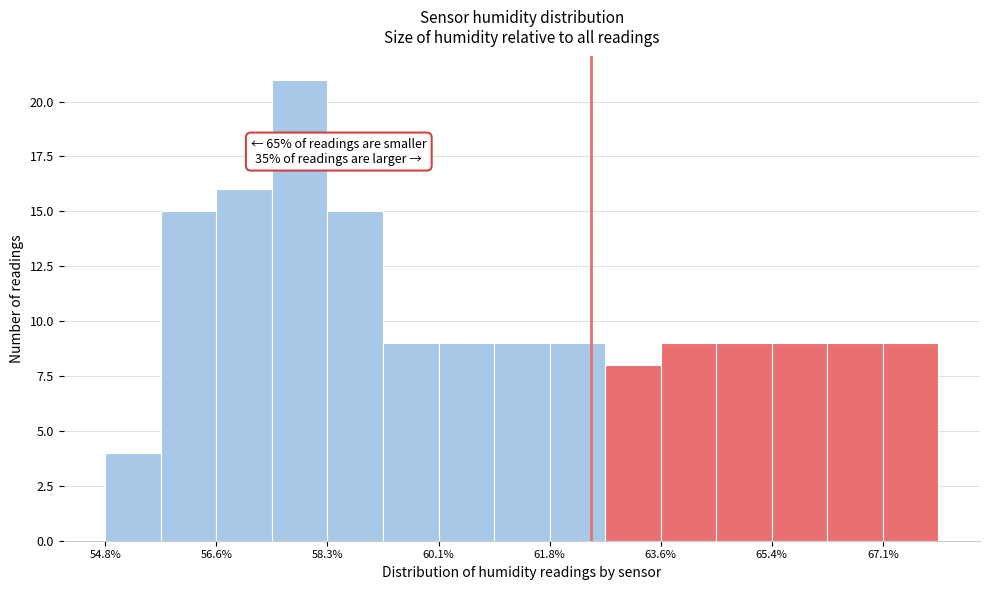

Which range on the x-axis has the tallest bar?

57.44 to 58.32